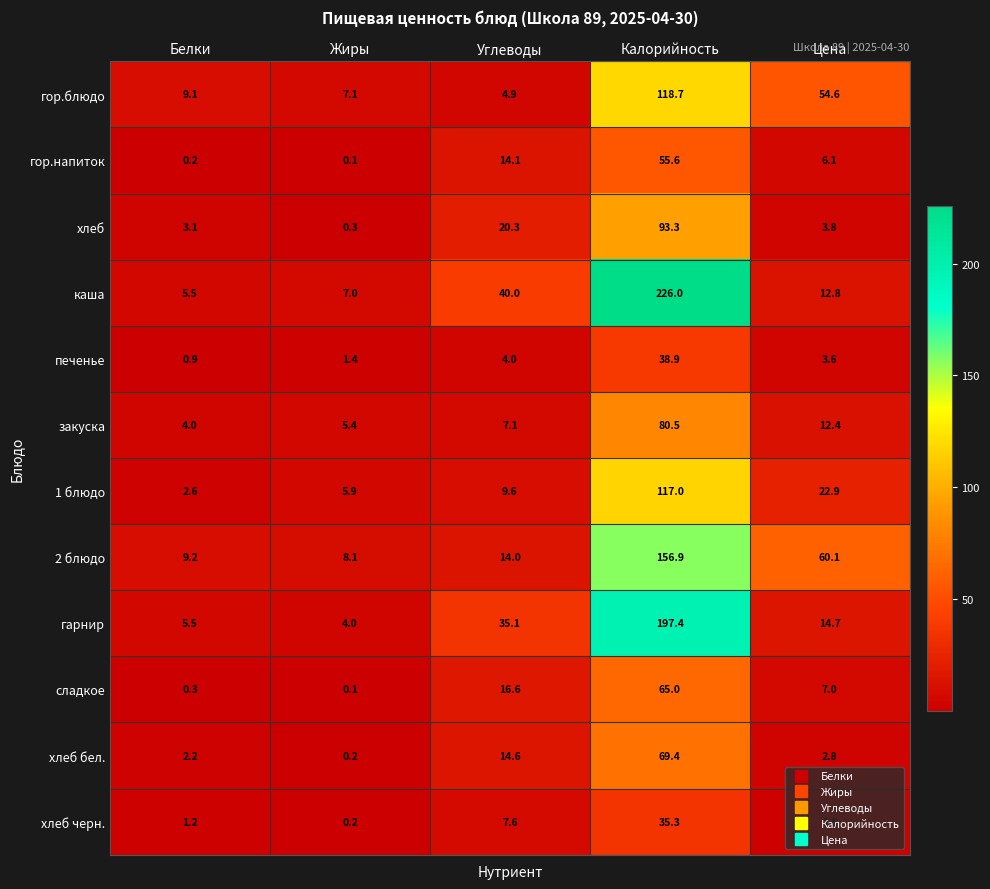

At which category does the chart reach its peak across all series?

Калорийность